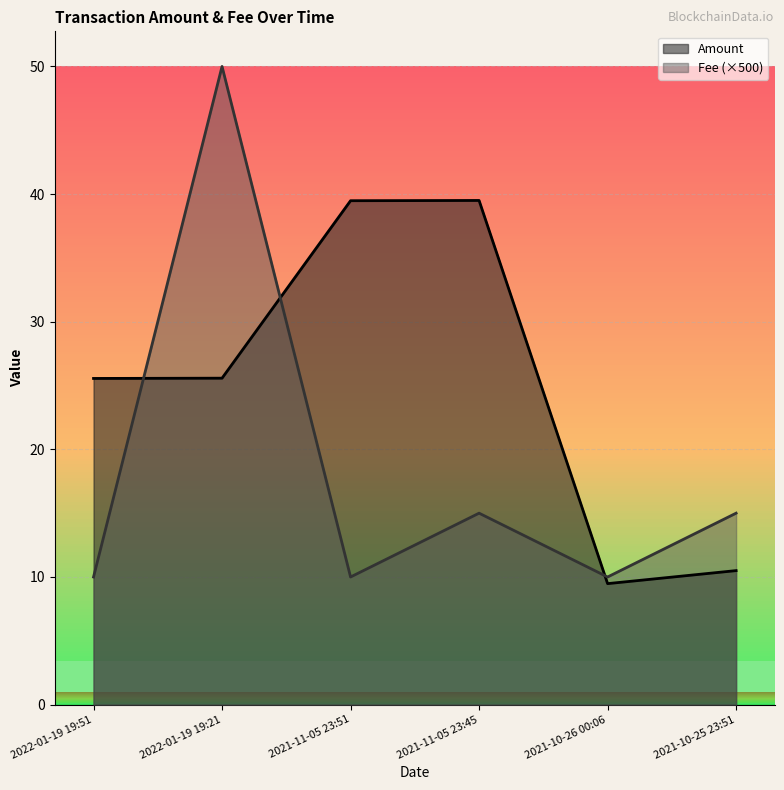

How many intersections are there between Fee and Amount?

3